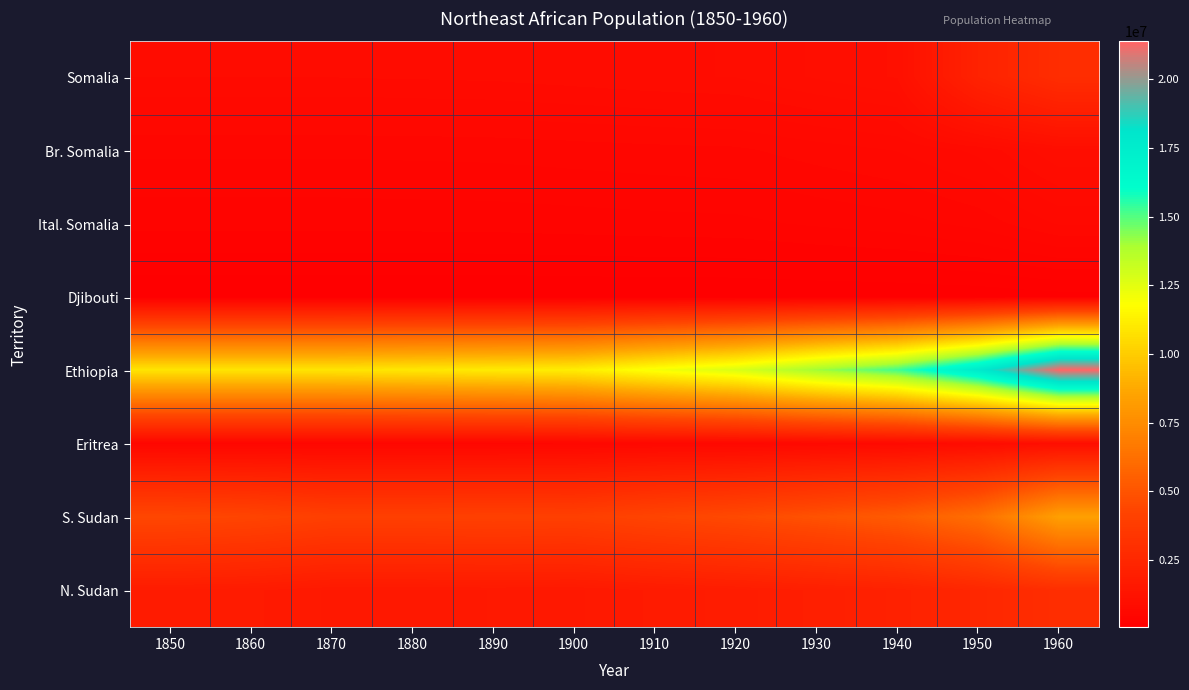

What is the spread (max minus min) of values at 1930?

14010262.9